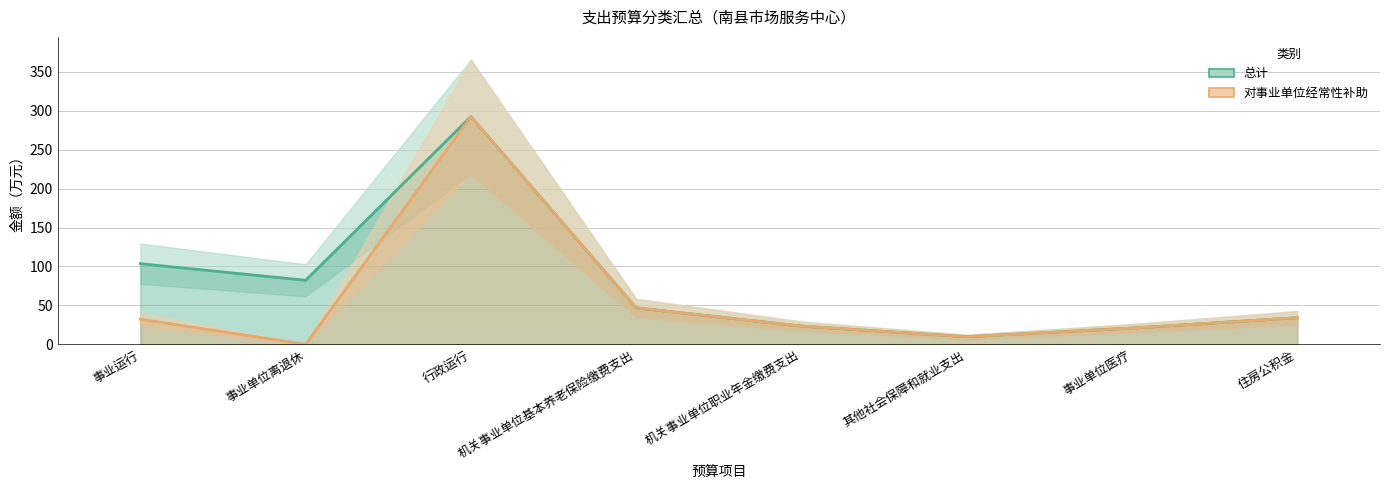

What is the label of the 4th point from the left?

机关事业单位基本养老保险缴费支出